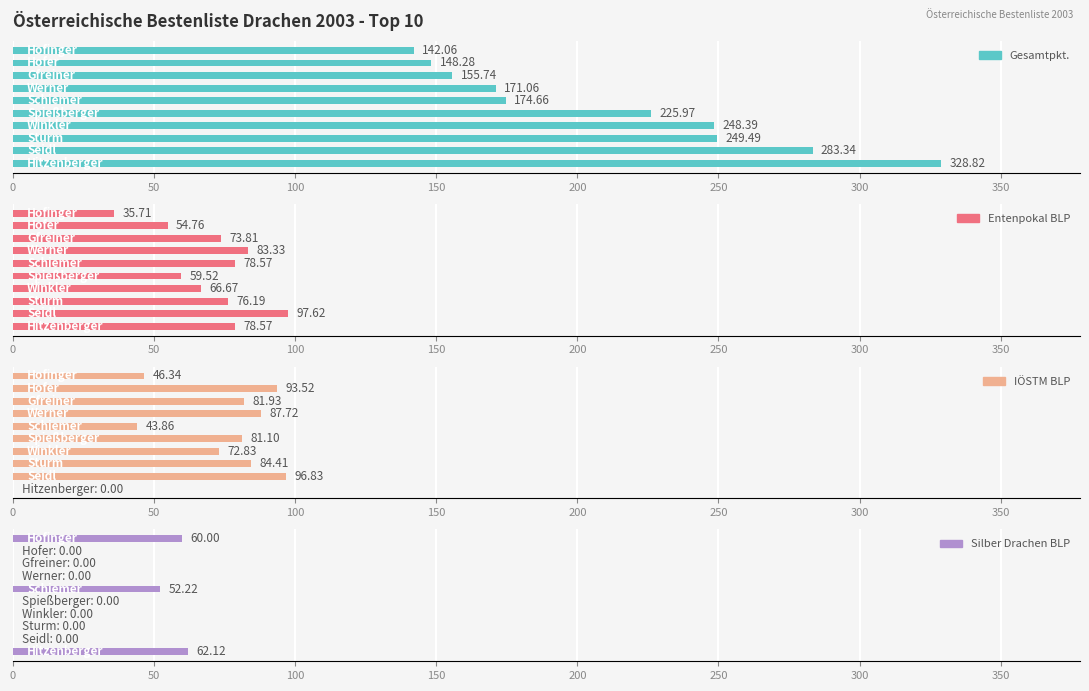

How many bars are there in total?

40